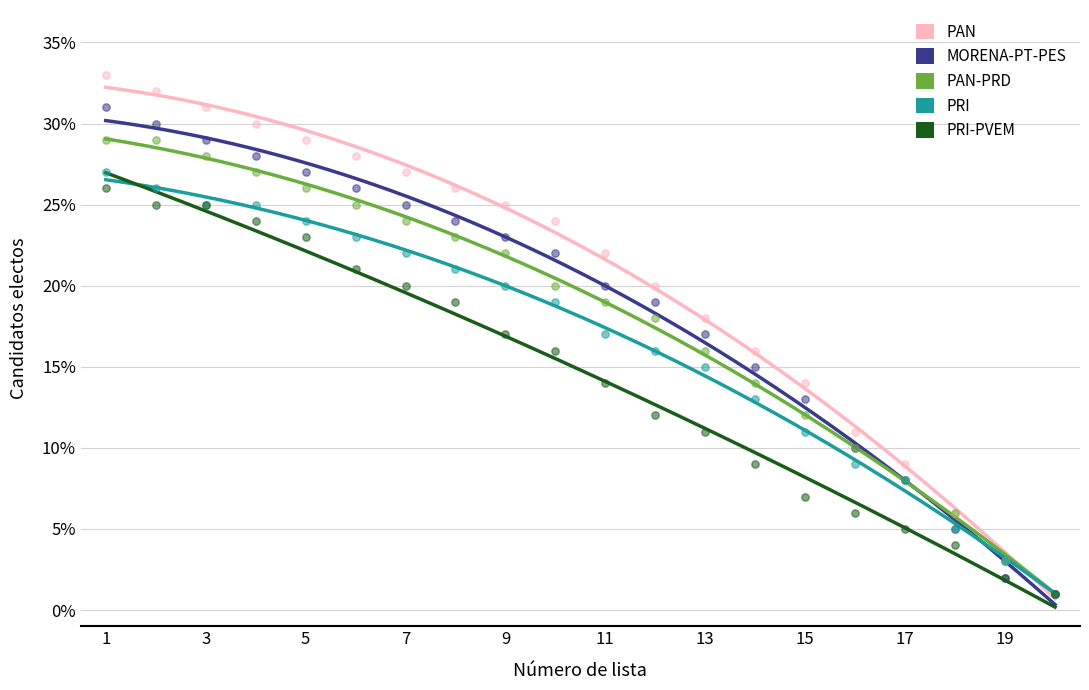

What are all the series names shown in the legend?

PAN, MORENA-PT-PES, PAN-PRD, PRI, PRI-PVEM